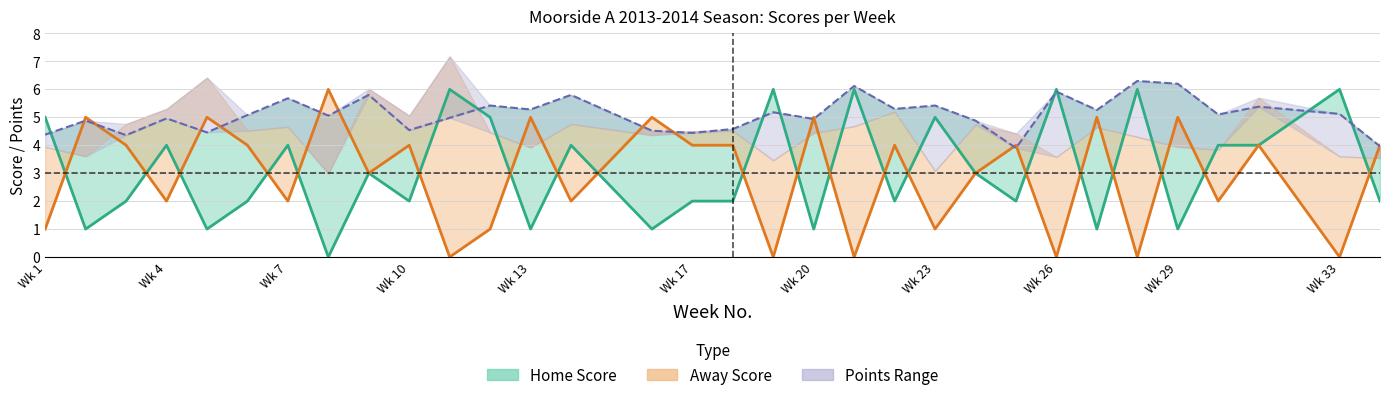

Reading left to right, transcribe all the data shown in this chart.

Home Score: 5.0	1.0	2.0	4.0	1.0	2.0	4.0	0.0	3.0	2.0	6.0	5.0	1.0	4.0	1.0	2.0	2.0	6.0	1.0	6.0	2.0	5.0	3.0	2.0	6.0	1.0	6.0	1.0	4.0	4.0	6.0	2.0
Away Score: 1.0	5.0	4.0	2.0	5.0	4.0	2.0	6.0	3.0	4.0	0.0	1.0	5.0	2.0	5.0	4.0	4.0	0.0	5.0	0.0	4.0	1.0	3.0	4.0	0.0	5.0	0.0	5.0	2.0	4.0	0.0	4.0
Home Pts (scaled): 4.4	4.9	4.4	5.0	4.5	5.1	5.7	5.1	5.8	4.5	5.0	5.4	5.3	5.8	4.5	4.4	4.6	5.2	4.9	6.1	5.3	5.4	4.9	3.9	5.9	5.3	6.3	6.2	5.1	5.4	5.1	4.0